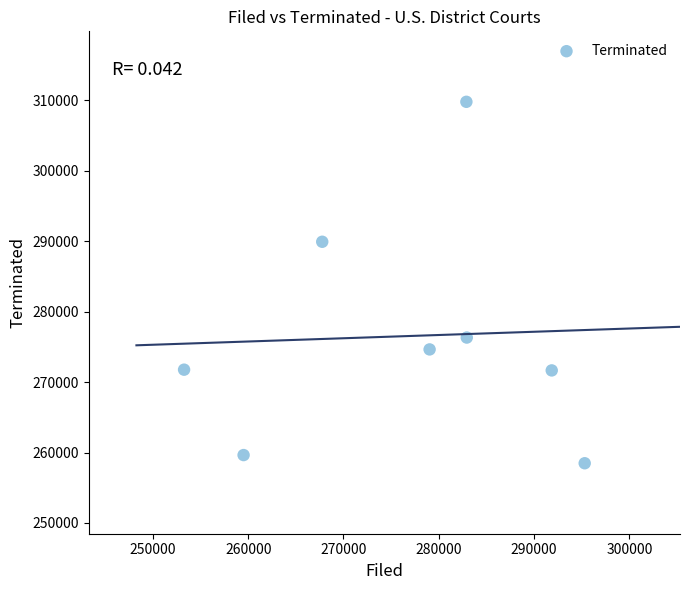

What Y value in the scatter plot is closest to 284118?

289901